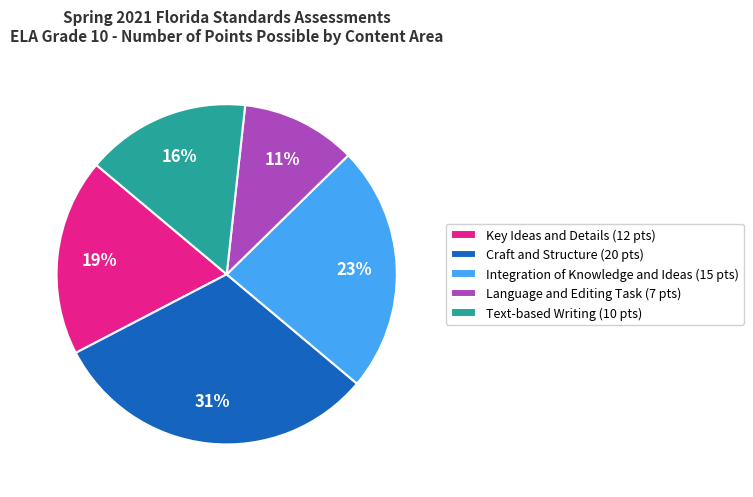

The Key Ideas and Details slice represents 19% of the pie. True or false?

True